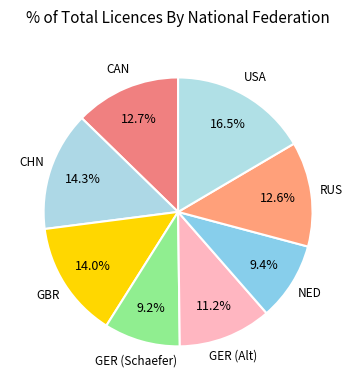

How many slices are in this pie chart?

8